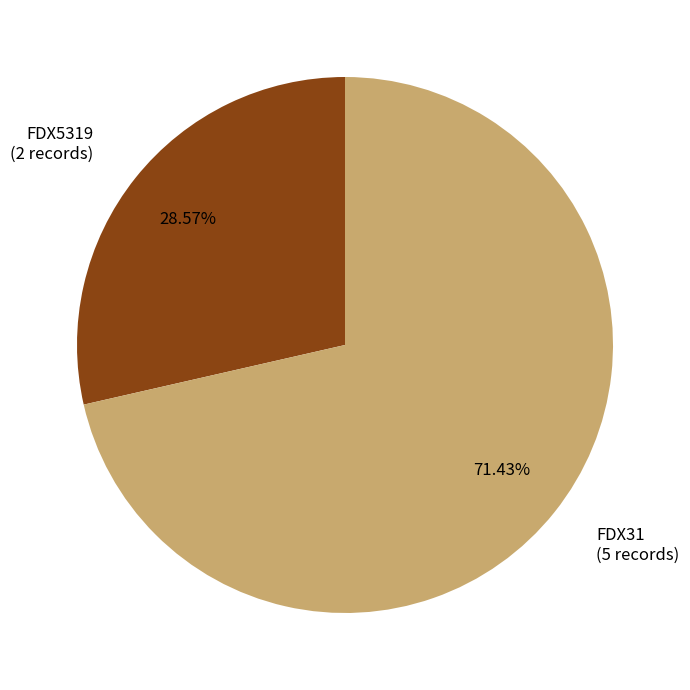

To the nearest percent, what is the difference between the largest and smallest slice percentages?

43%